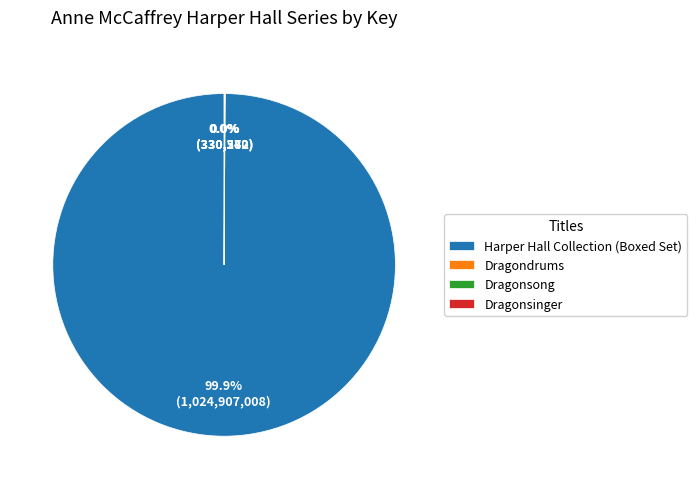

Which category has the biggest portion of the pie?

Harper Hall Collection (Boxed Set)